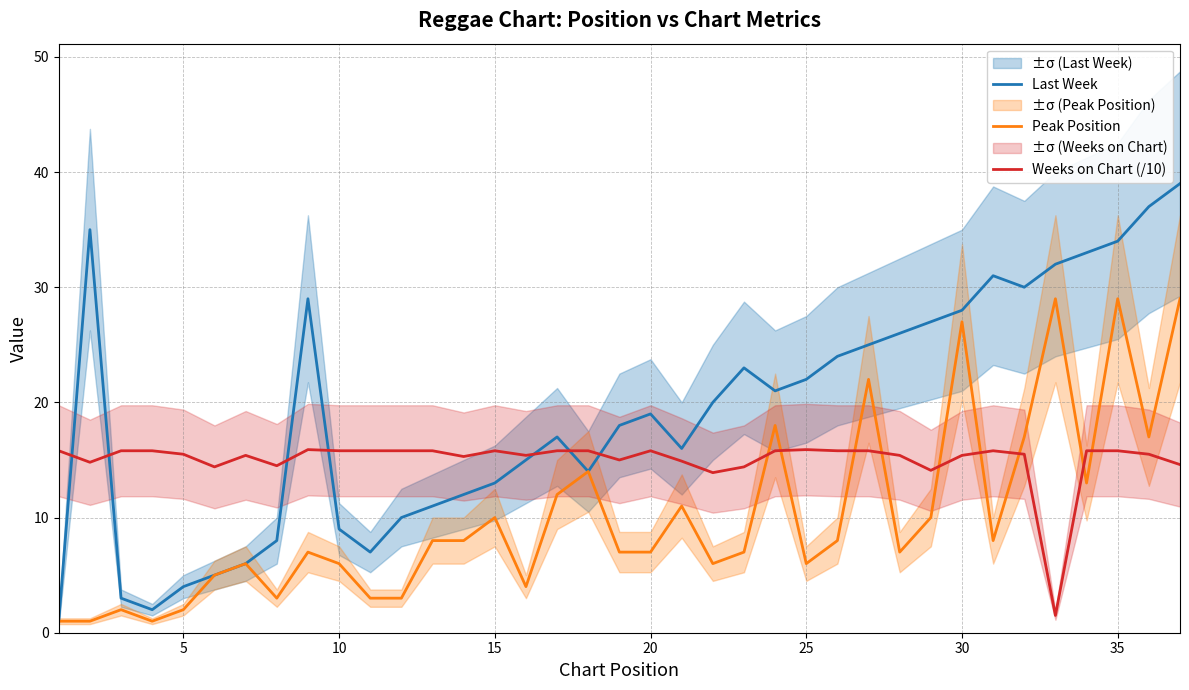

What is the maximum value for Last Week?

39.0